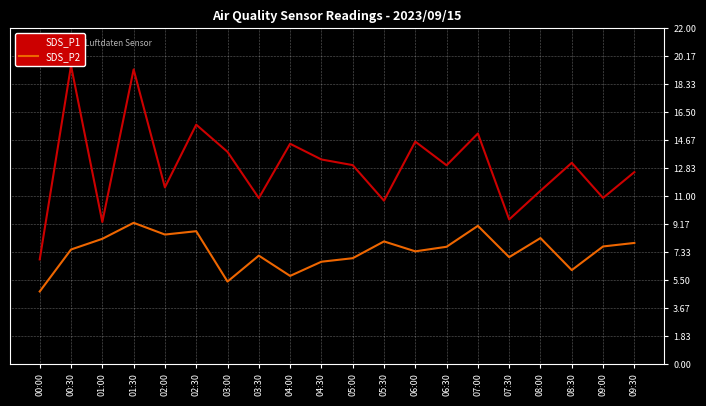

List the series in order of their peak value, highest first.

SDS_P1, SDS_P2